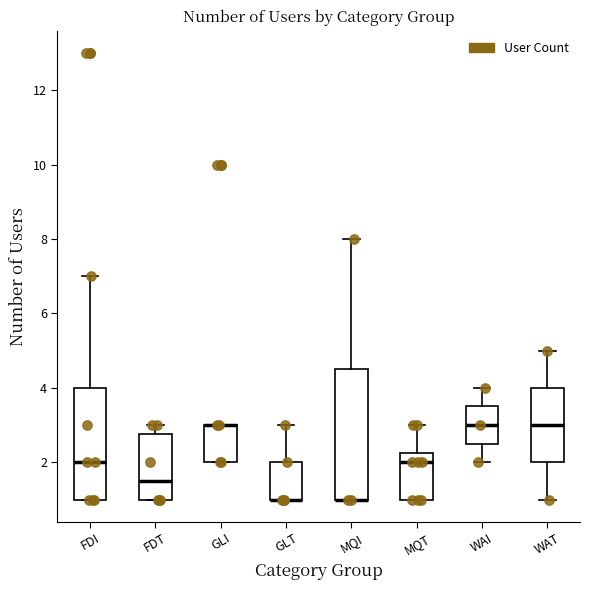

Reading left to right, read every box against the y-axis: the position of its median line, the range the box covers, and the ends of its whiskers. The values are not printed on the chart, so give them approximately, as read against the axis.

FDI: median 2.0, box 1.0 to 4.0, whiskers 1.0 to 7.0
FDT: median 1.6, box 1.0 to 2.8, whiskers 1.0 to 3.0
GLI: median 3.0 (drawn on the box's upper edge), box 2.0 to 3.0, whiskers 2.0 to 3.0
GLT: median 1.0 (drawn on the box's lower edge), box 1.0 to 2.0, whiskers 1.0 to 3.0
MQI: median 1.0 (drawn on the box's lower edge), box 1.0 to 4.6, whiskers 1.0 to 8.0
MQT: median 2.0, box 1.0 to 2.2, whiskers 1.0 to 3.0
WAI: median 3.0, box 2.6 to 3.6, whiskers 2.0 to 4.0
WAT: median 3.0, box 2.0 to 4.0, whiskers 1.0 to 5.0